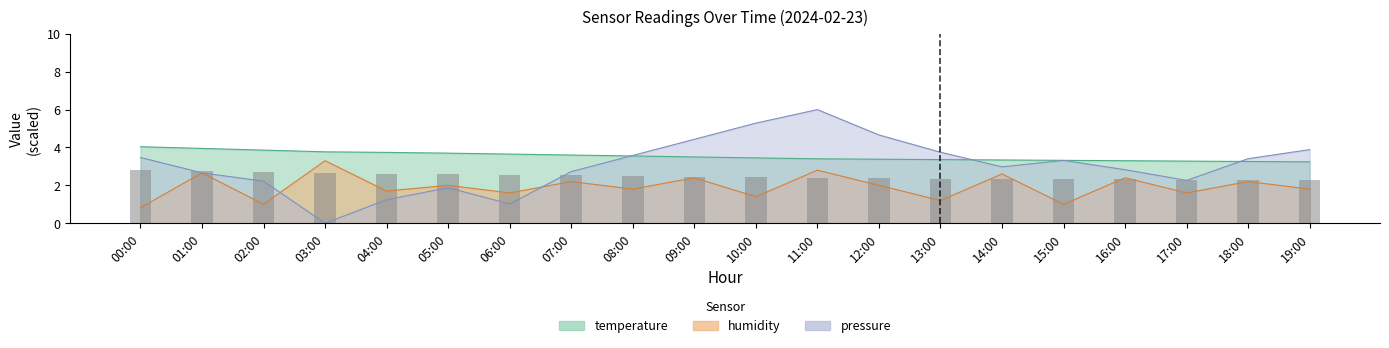

Reading right to left, transcribe all the data shown in this chart.

temperature: 19:00=3.2	18:00=3.3	17:00=3.3	16:00=3.3	15:00=3.3	14:00=3.3	13:00=3.4	12:00=3.4	11:00=3.4	10:00=3.5	09:00=3.5	08:00=3.5	07:00=3.6	06:00=3.6	05:00=3.7	04:00=3.7	03:00=3.8	02:00=3.9	01:00=4.0	00:00=4.0
humidity: 19:00=1.8	18:00=2.2	17:00=1.6	16:00=2.4	15:00=1.0	14:00=2.6	13:00=1.2	12:00=2.0	11:00=2.8	10:00=1.4	09:00=2.4	08:00=1.8	07:00=2.2	06:00=1.6	05:00=2.0	04:00=1.7	03:00=3.3	02:00=1.0	01:00=2.7	00:00=0.8
pressure_norm: 19:00=3.9	18:00=3.4	17:00=2.3	16:00=2.8	15:00=3.3	14:00=3.0	13:00=3.7	12:00=4.7	11:00=6.0	10:00=5.3	09:00=4.4	08:00=3.6	07:00=2.7	06:00=1.0	05:00=1.9	04:00=1.2	03:00=0.0	02:00=2.2	01:00=2.7	00:00=3.5